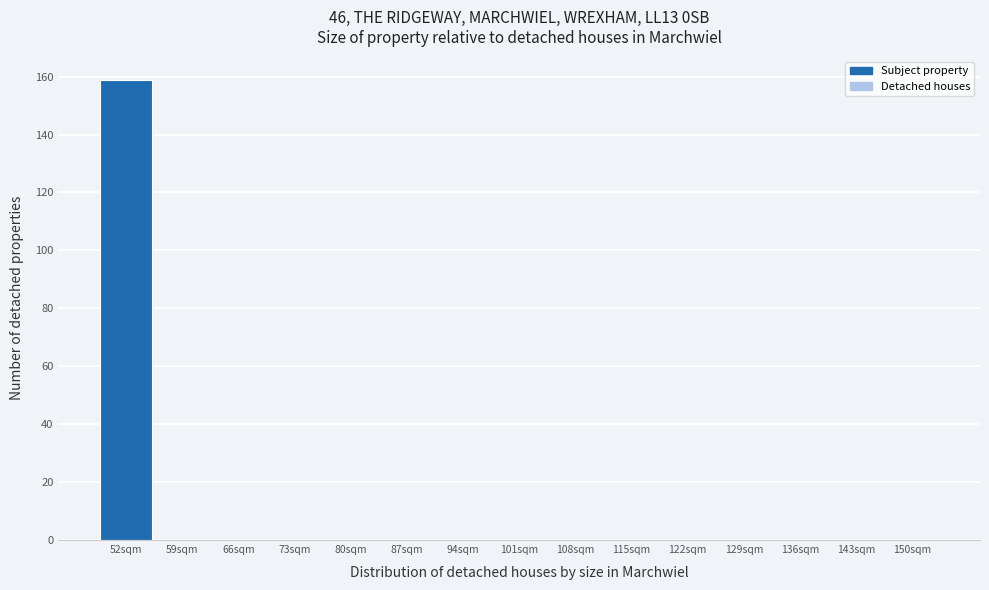

Reading right to left, extract all data points from this chart.

150sqm=0	143sqm=0	136sqm=0	129sqm=0	122sqm=0	115sqm=0	108sqm=0	101sqm=0	94sqm=0	87sqm=0	80sqm=0	73sqm=0	66sqm=0	59sqm=0	52sqm=159